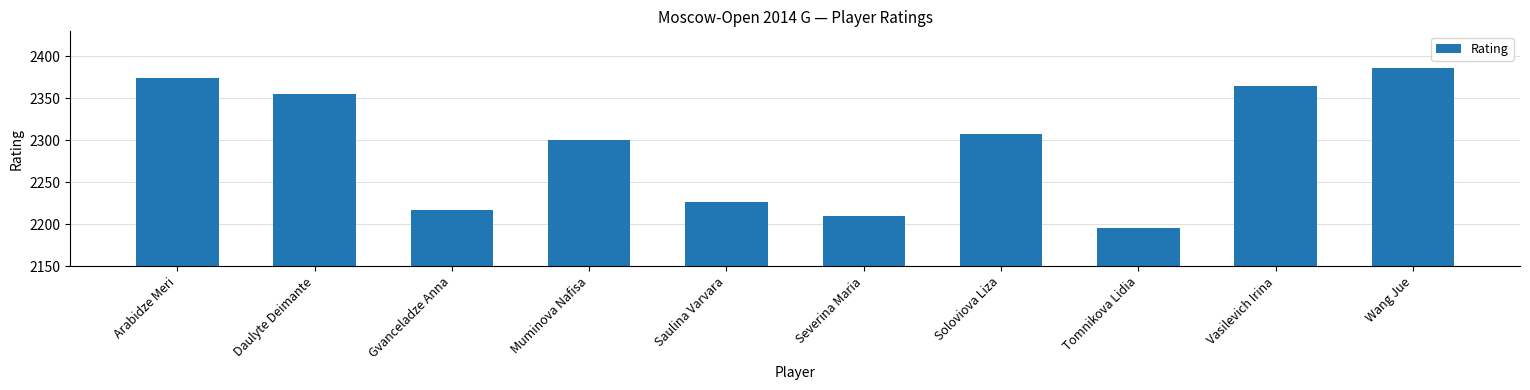

The chart shows a value of 564 at Severina Maria. True or false?

False